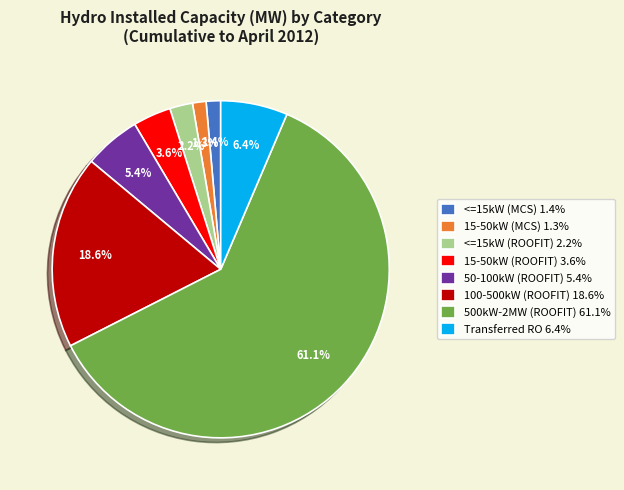

True or false: 500kW-2MW (ROOFIT) accounts for 56% of the total.

False